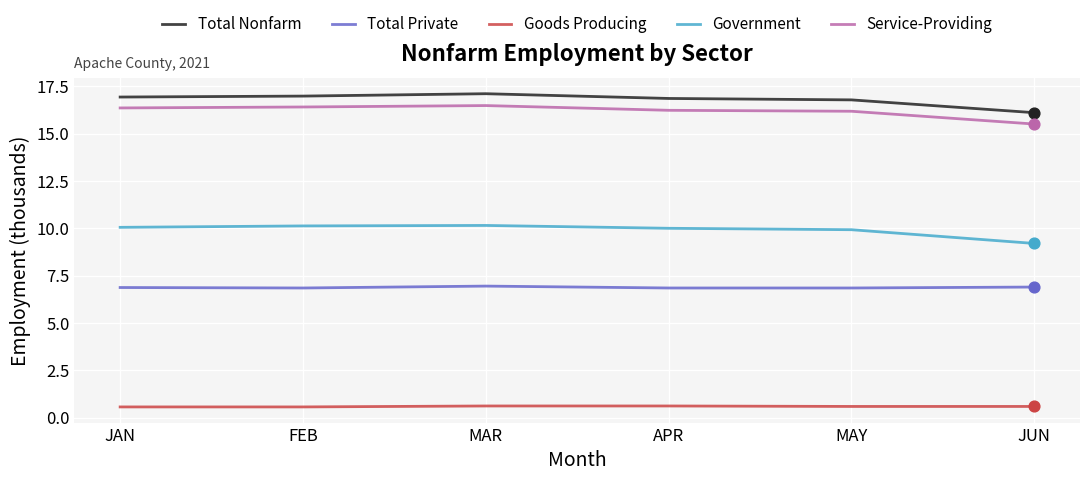

Which series has the largest total across all categories?

Total Nonfarm